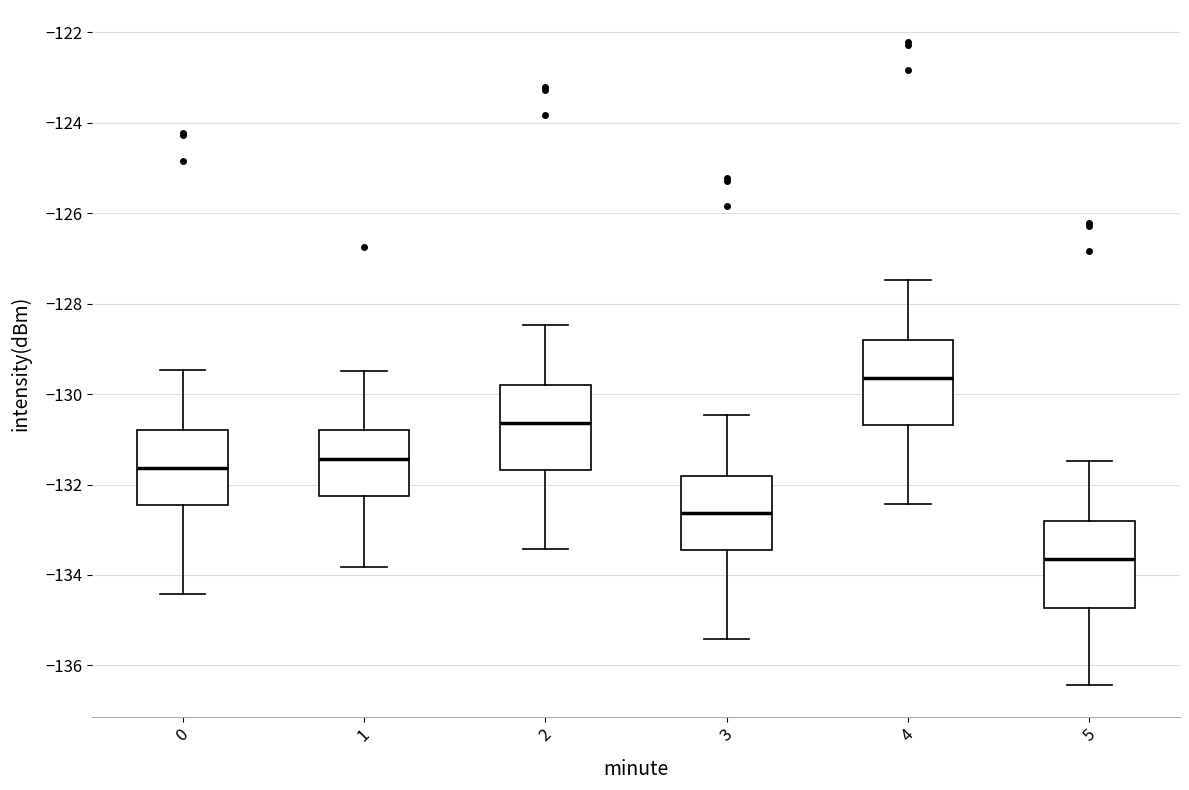

Which box's median line is the highest?

4